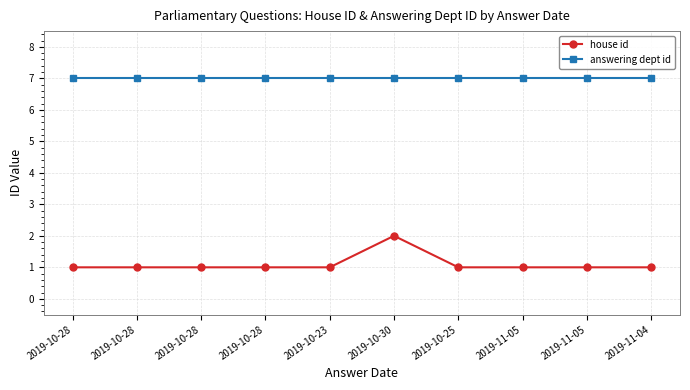

What is the minimum value for answering dept id?

7